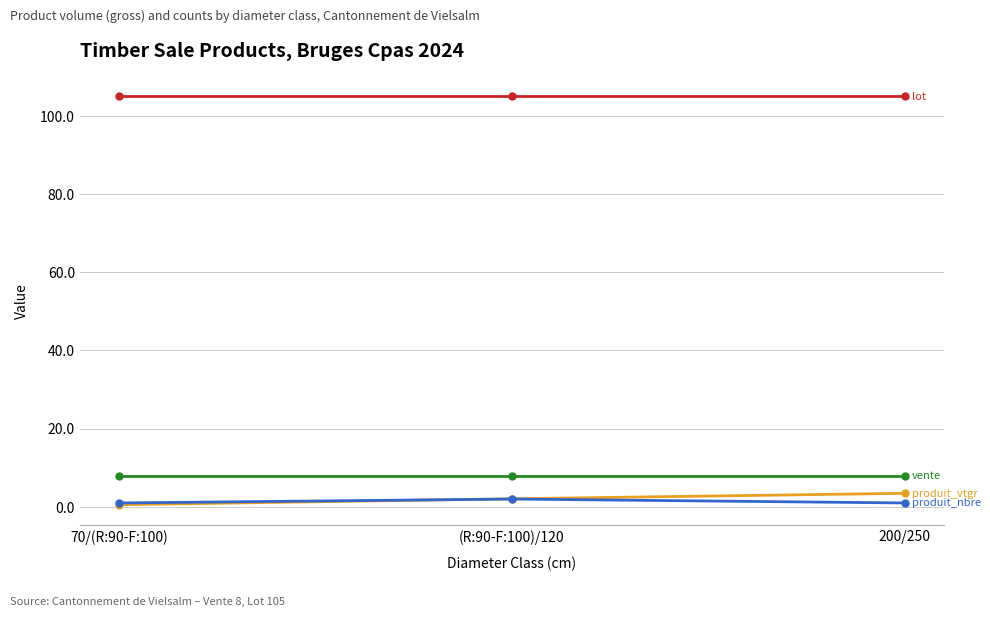

What is the greatest value displayed?

105.0